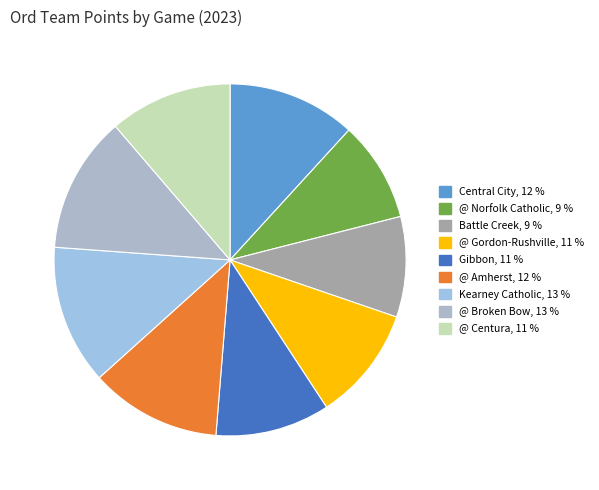

The Kearney Catholic slice represents 13% of the pie. True or false?

True